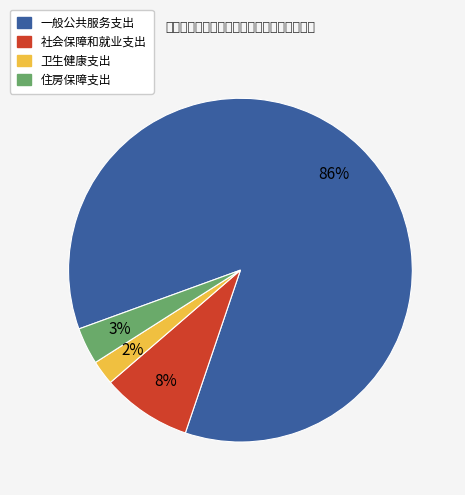

Does any single category account for the majority?

Yes